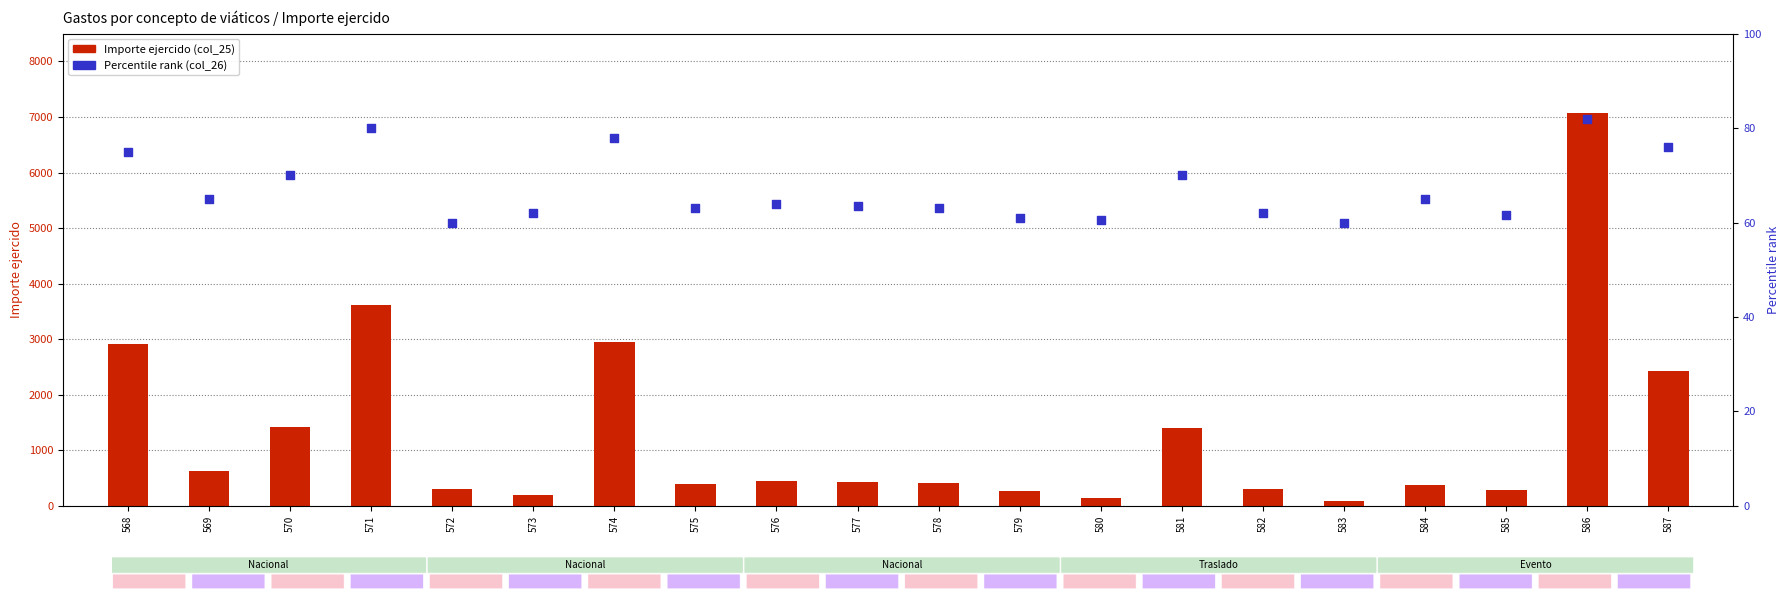

What is the total value across all series at 576?

504.0